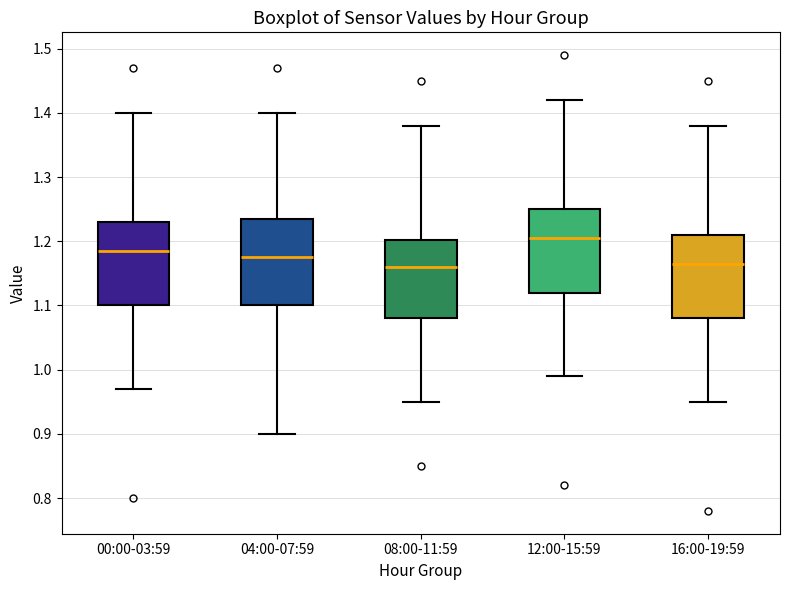

Reading left to right, transcribe this box plot: for each box, give where its median line is, the range the box spans, and where its two whiskers end, as read against the y-axis. The values are not printed on the chart, so give them approximately, as read against the axis.

00:00-03:59: median 1.19, box 1.10 to 1.23, whiskers 0.97 to 1.40
04:00-07:59: median 1.18, box 1.10 to 1.24, whiskers 0.90 to 1.40
08:00-11:59: median 1.16, box 1.08 to 1.20, whiskers 0.95 to 1.38
12:00-15:59: median 1.21, box 1.12 to 1.25, whiskers 0.99 to 1.42
16:00-19:59: median 1.17, box 1.08 to 1.21, whiskers 0.95 to 1.38